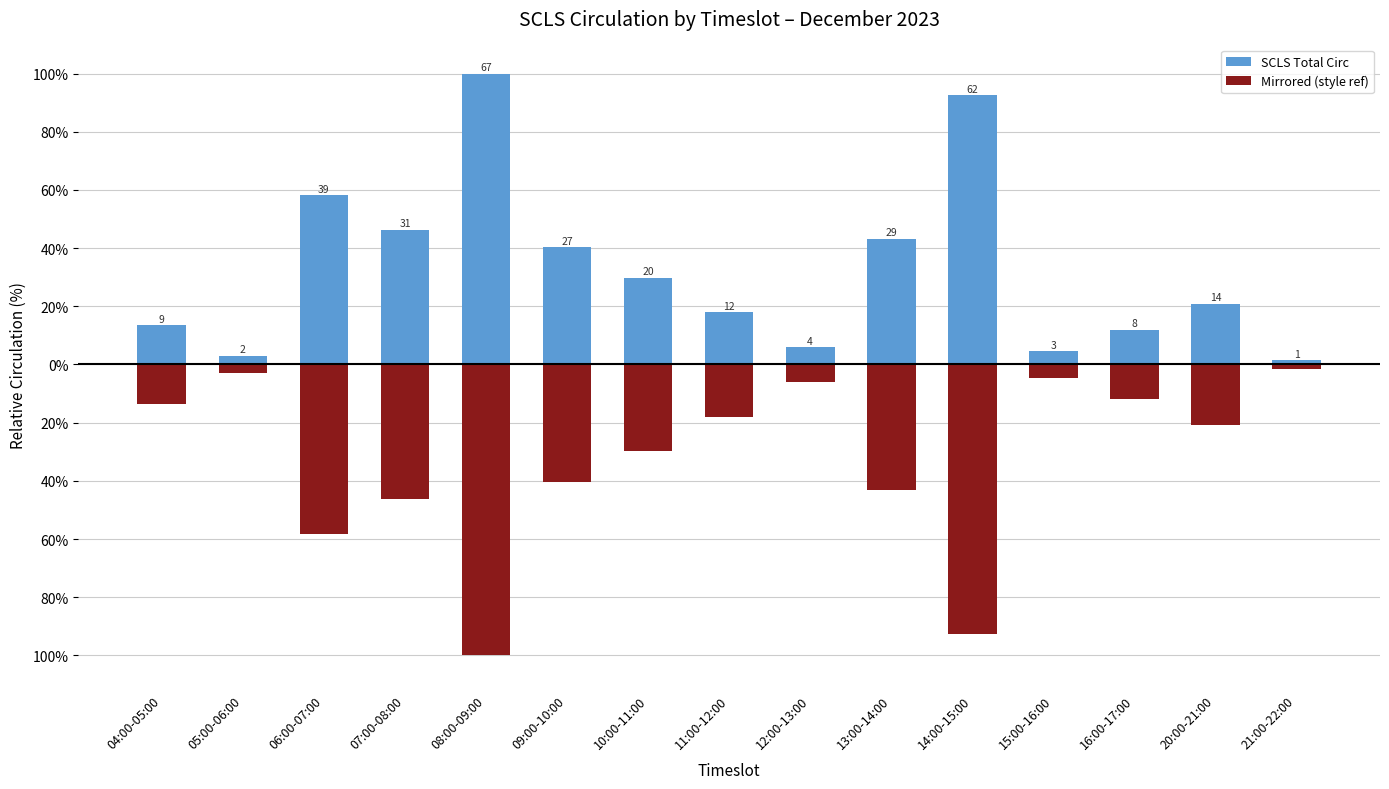

What is the label of the 9th bar from the right?

10:00-11:00